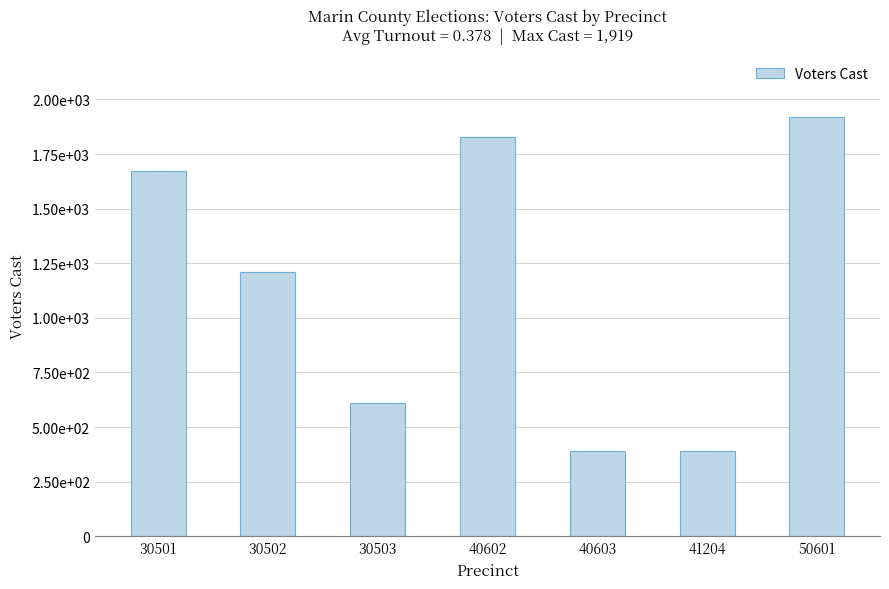

What is the value of the 6th bar from the left?

392